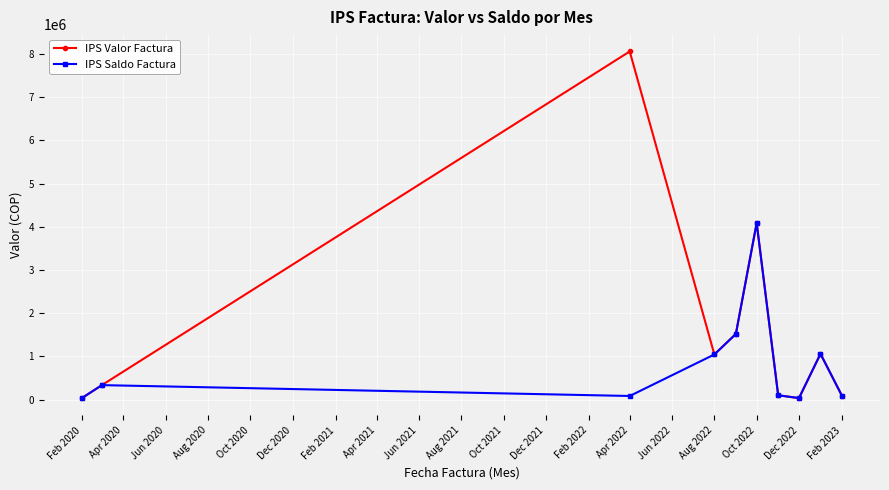

True or false: IPS Saldo Factura has more than 2 interior local peaks.

True